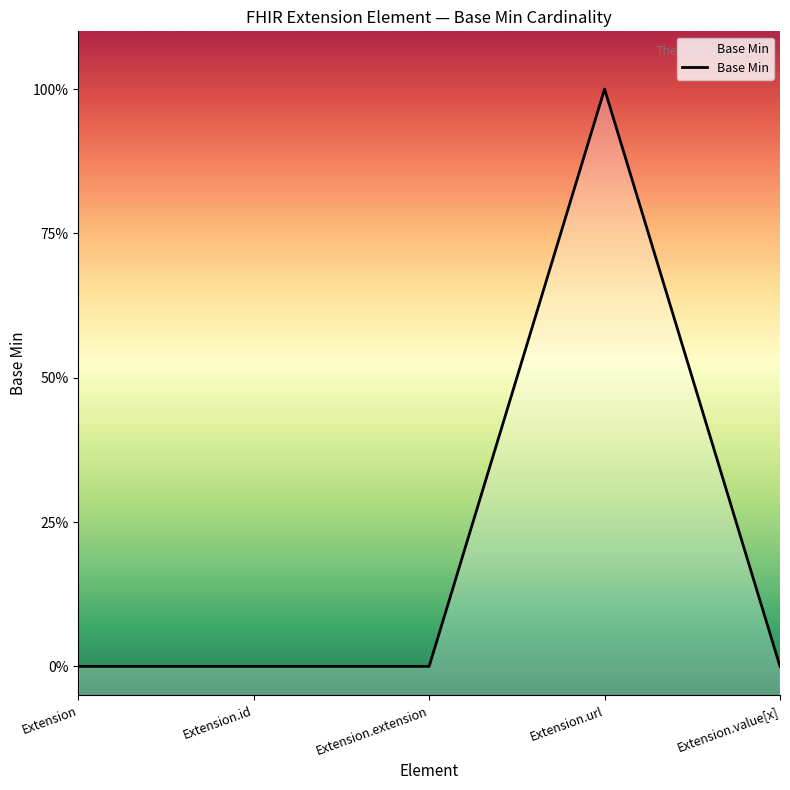

The value at Extension is 0. True or false?

True